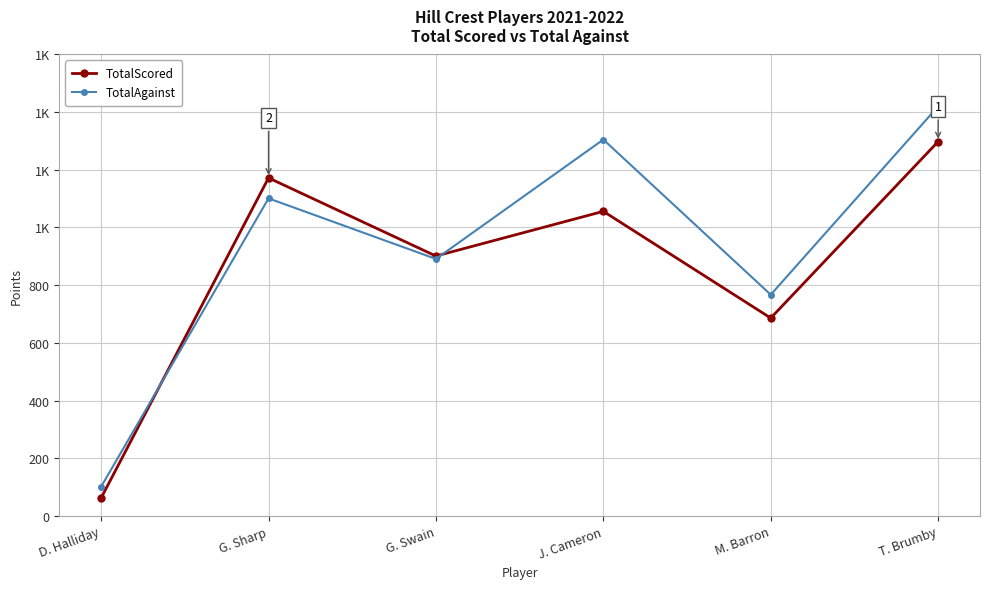

Is this an area chart (filled region under the line)?

No